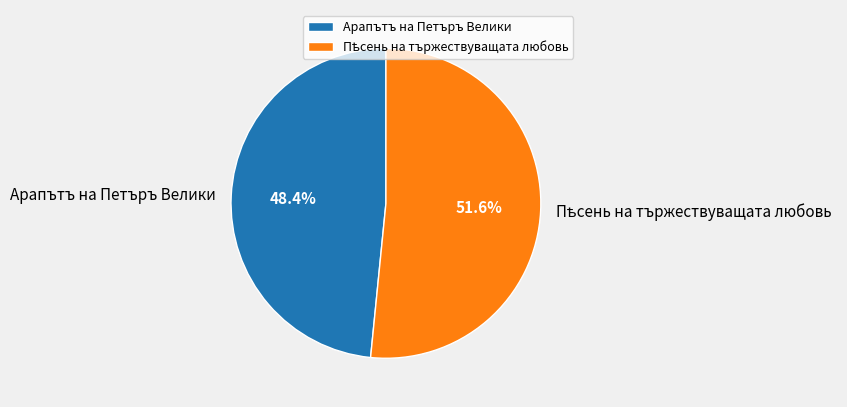

To the nearest percent, what portion does Арапътъ на Петъръ Велики represent?

48%